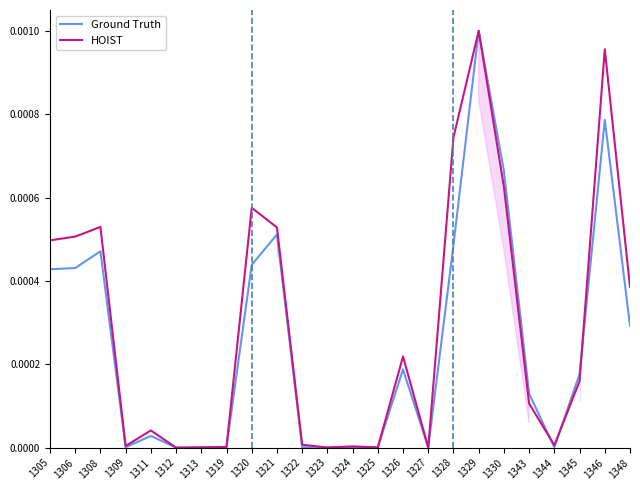

Does the chart have visible grid lines?

No